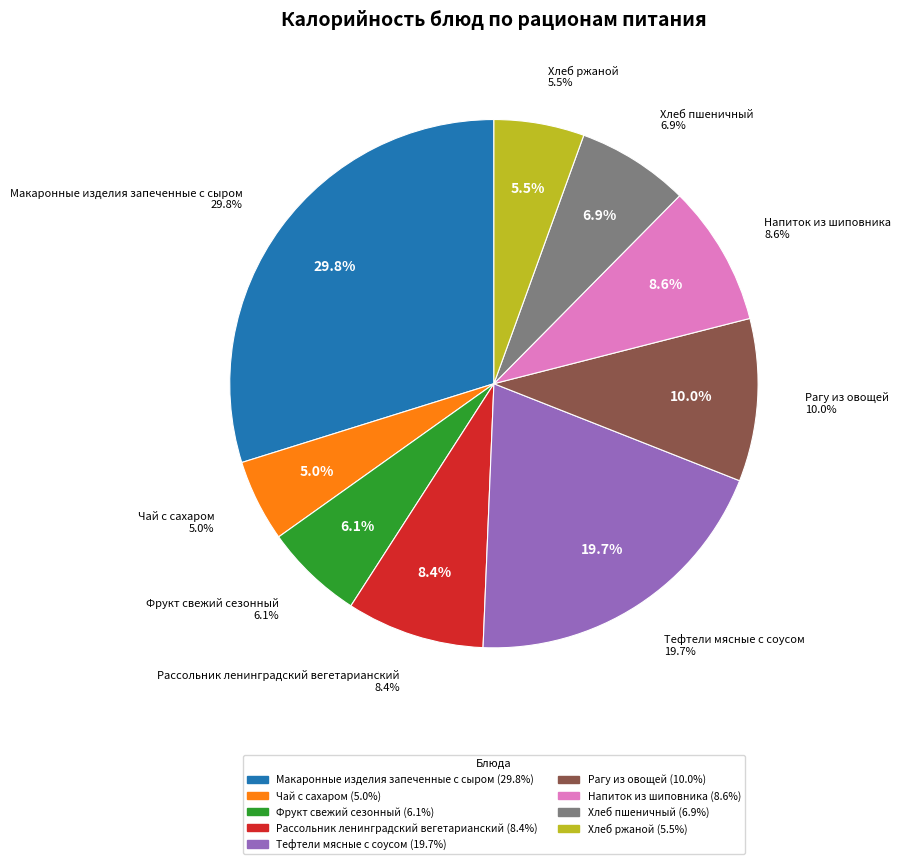

Is there a majority slice in this chart?

No